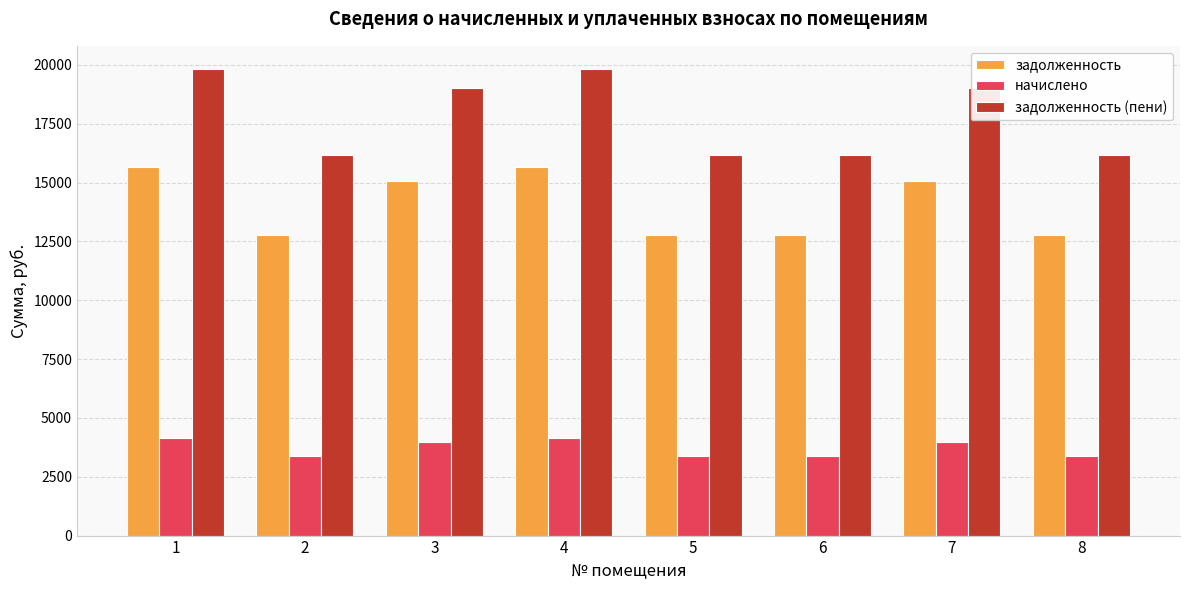

Between 1 and 2, which series saw the biggest shift?

задолженность (пени)